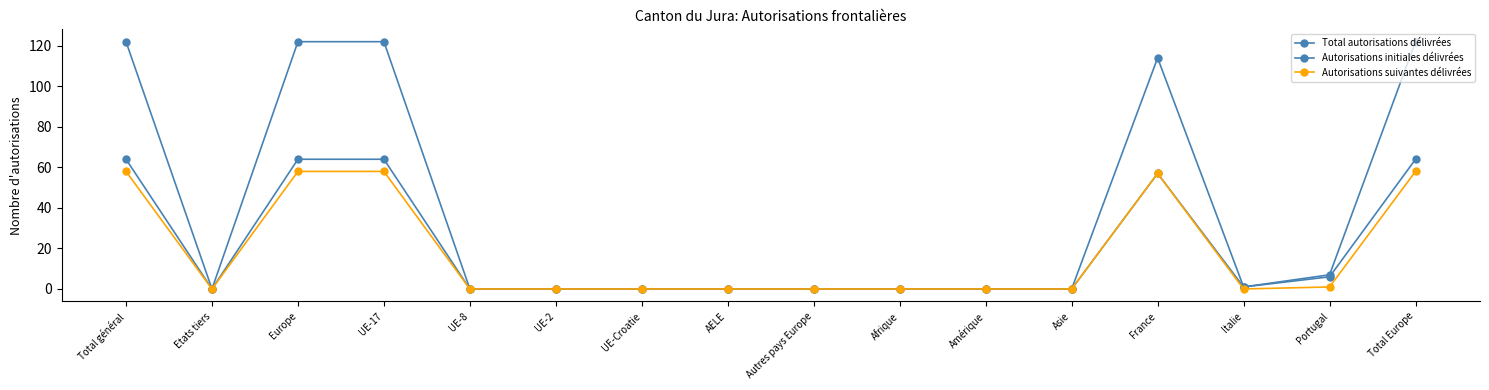

How many distinct data groups are displayed?

3